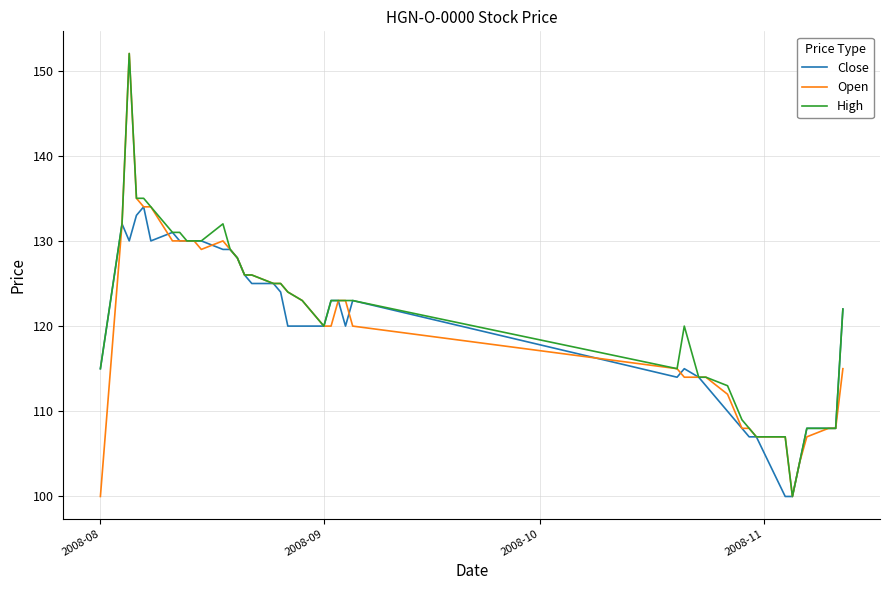

How many categories are shown in the chart?

40